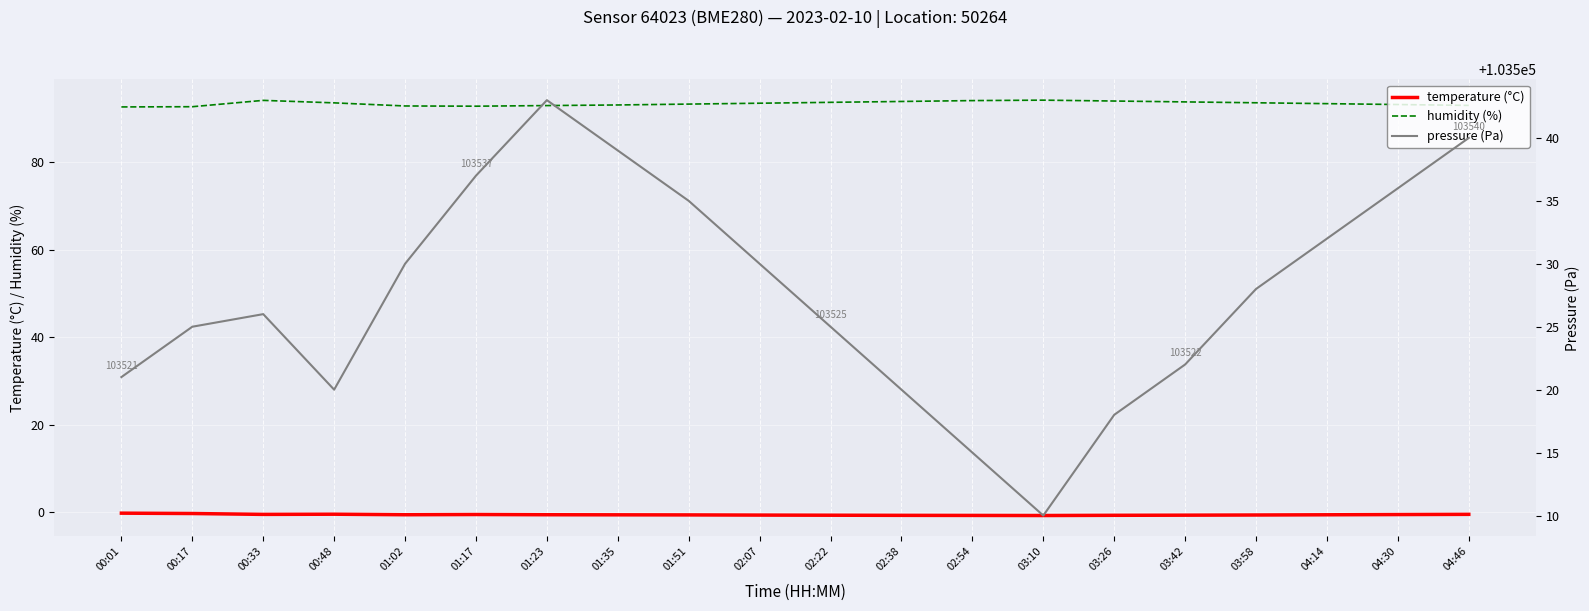

Reading right to left, list all the values displayed in this chart.

temperature (°C): -0.6	-0.6	-0.7	-0.7	-0.7	-0.8	-0.8	-0.8	-0.8	-0.8	-0.7	-0.7	-0.7	-0.6	-0.6	-0.6	-0.5	-0.6	-0.4	-0.3
humidity (%): 93.0	93.2	93.4	93.6	93.8	94.0	94.2	94.1	93.9	93.7	93.5	93.3	93.1	93.0	92.8	92.9	93.6	94.2	92.7	92.7
pressure (Pa): 103540.0	103536.0	103532.0	103528.0	103522.0	103518.0	103510.0	103515.0	103520.0	103525.0	103530.0	103535.0	103539.0	103543.0	103537.0	103530.0	103520.0	103526.0	103525.0	103521.0